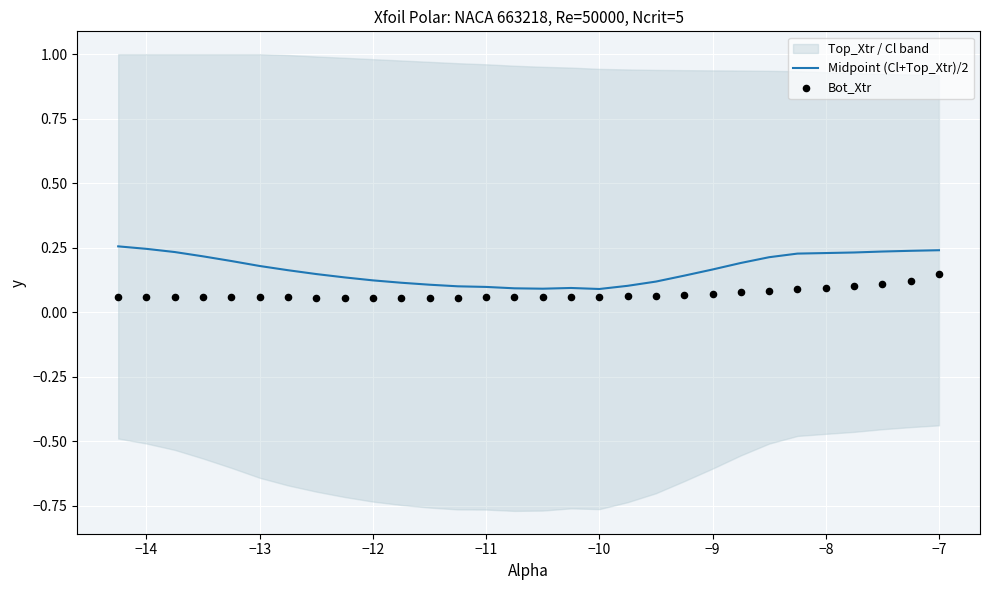

Which series has the widest spread of Y values?

Midpoint (Cl+Top_Xtr)/2